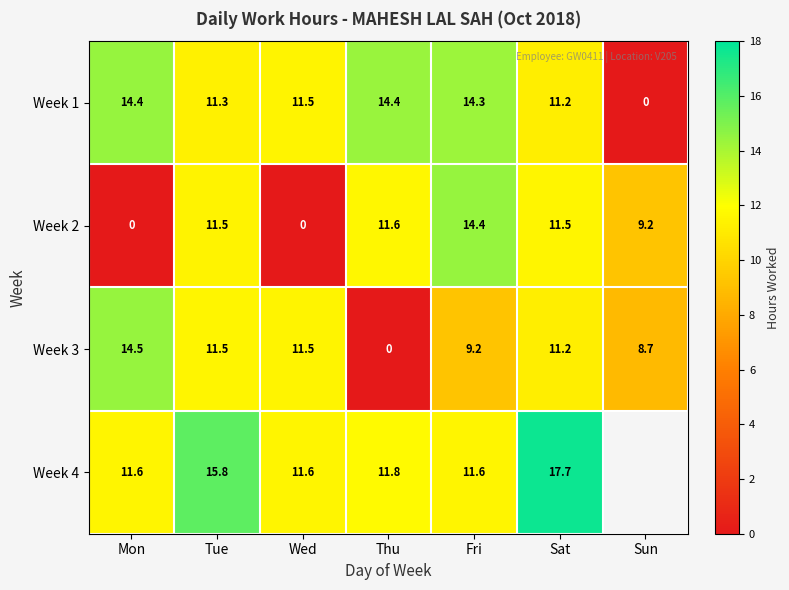

Which category has the lowest value in the Week 1 series?

Sun